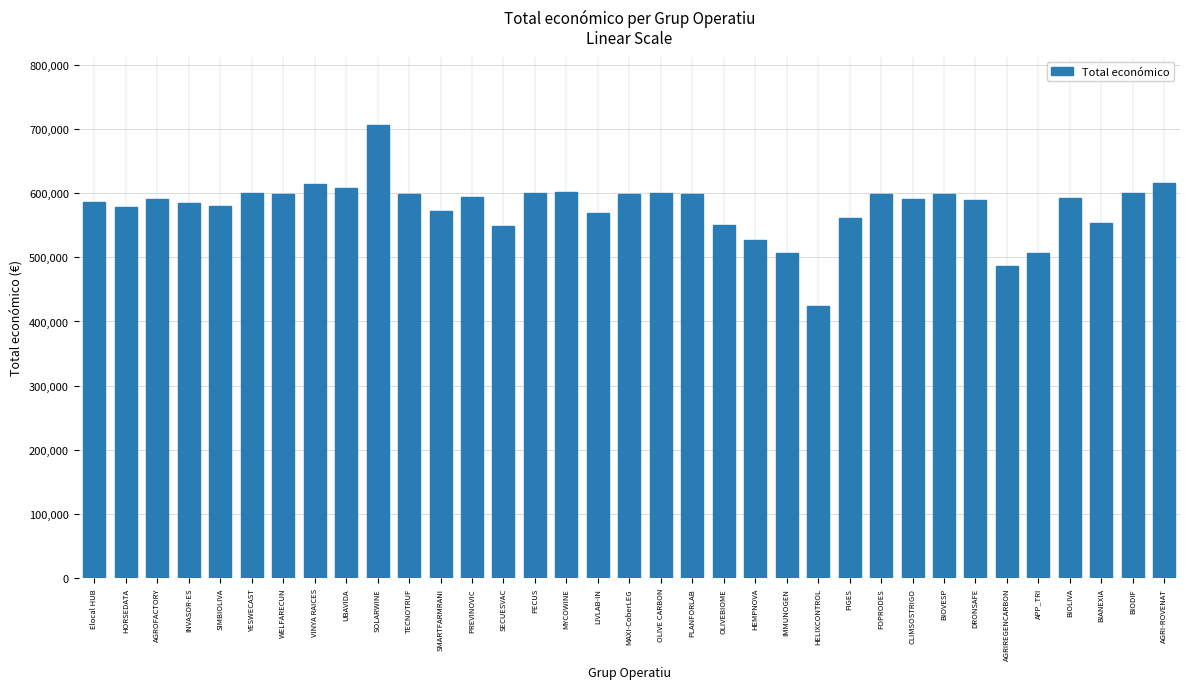

What is the sum of all values?

20230984.4